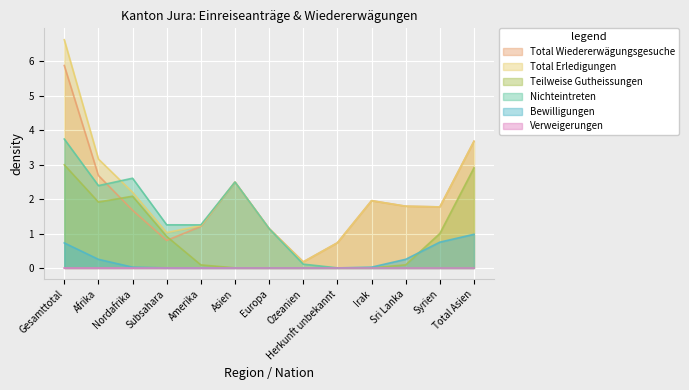

Is the value of Total Erledigungen at Herkunft unbekannt greater than the value of Nichteintreten at Nordafrika?

No